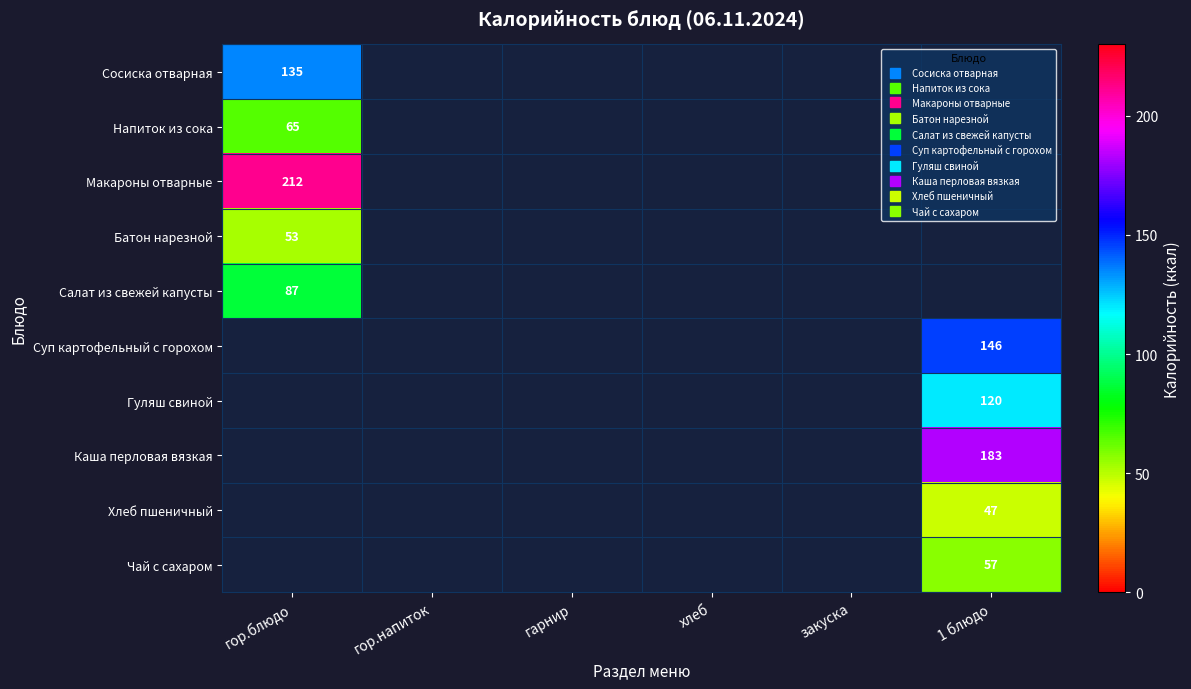

Between гор.напиток and хлеб, which is larger?

хлеб